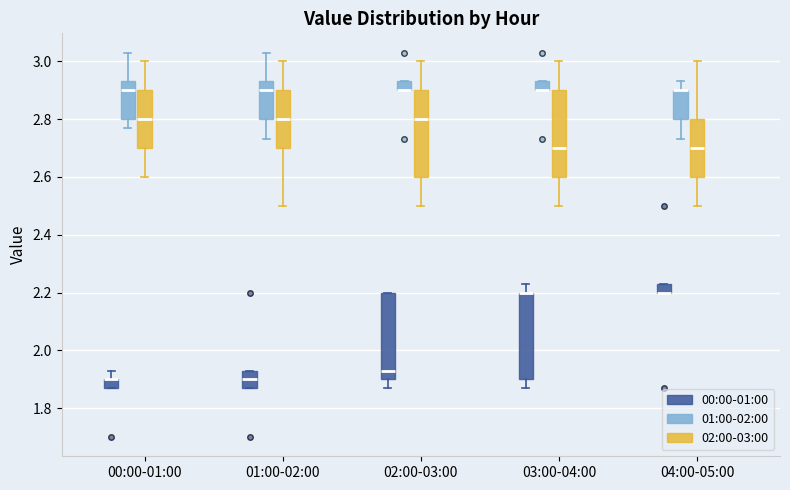

Where does the lower whisker of the box for 00:00-01:00 (02:00-03:00) end on the y-axis? The values are not printed on the chart, so give them approximately, as read against the axis.

2.60